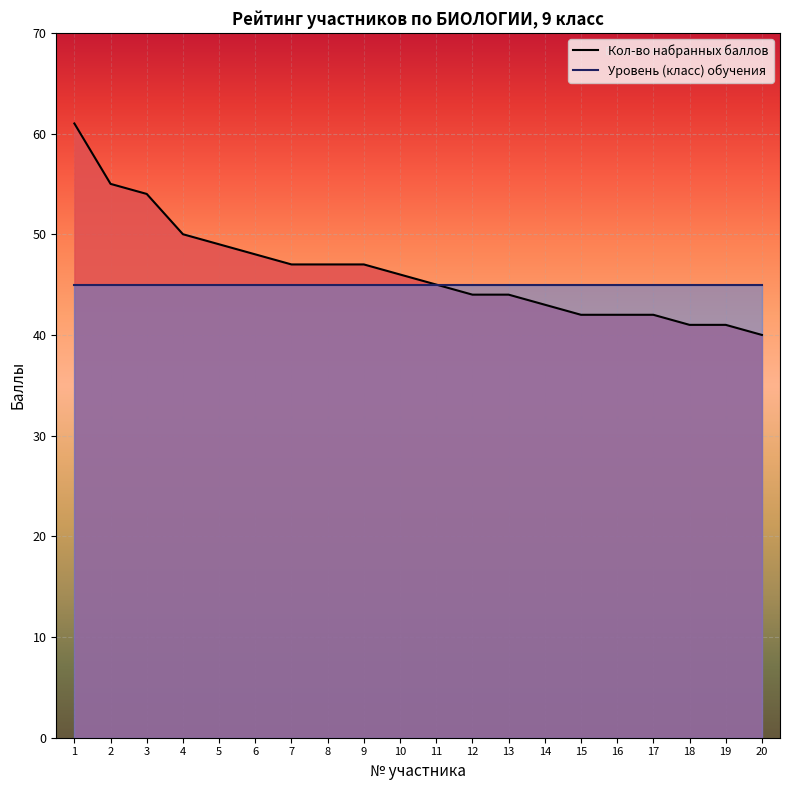

What is the difference between the second highest and minimum values in the Кол-во набранных баллов series?

15